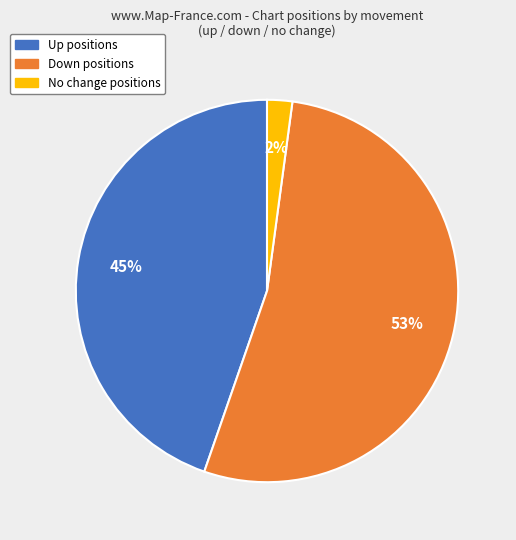

To the nearest percent, what is the difference between the largest and smallest slice percentages?

51%